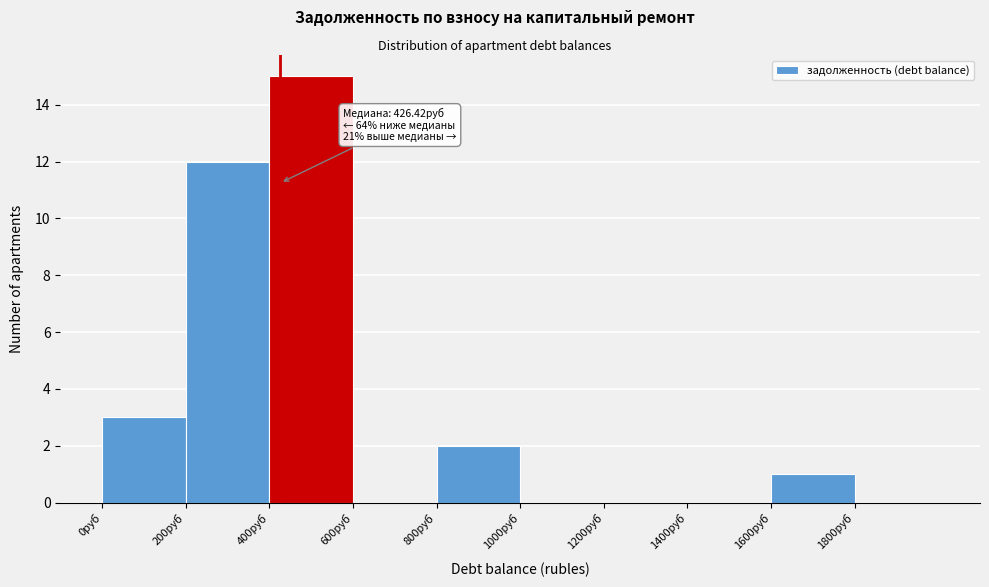

Which range on the x-axis has the tallest bar?

400 to 600